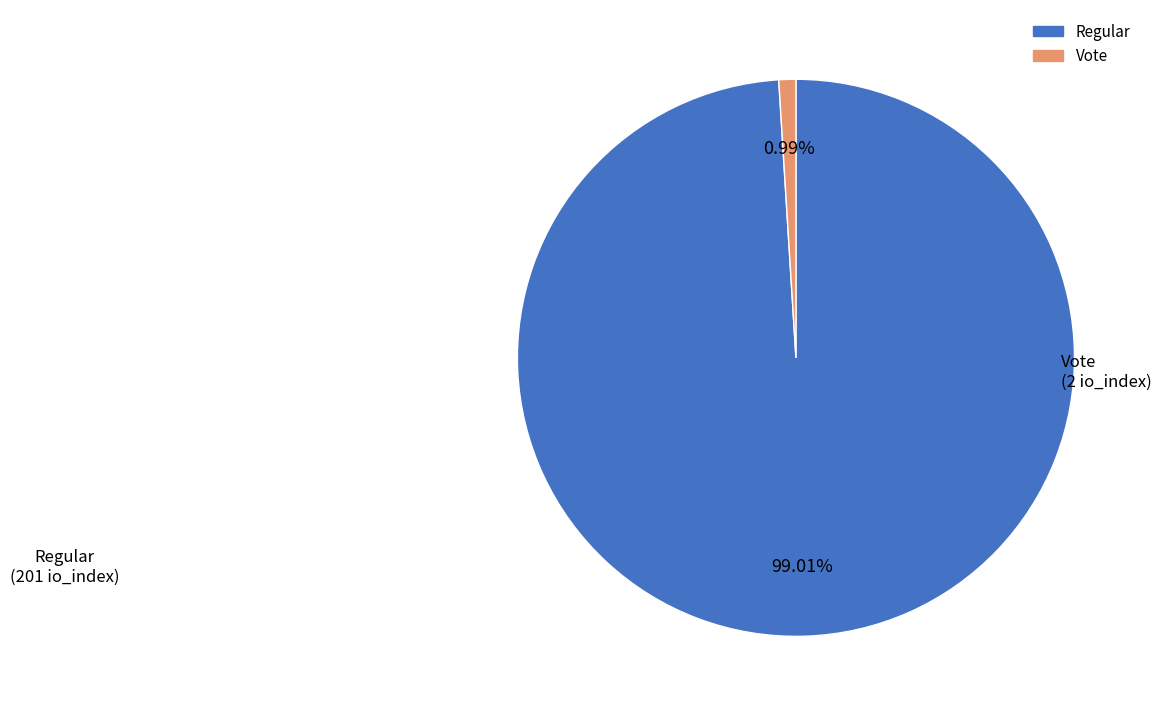

Do Vote and Regular together represent more than half of the pie?

Yes